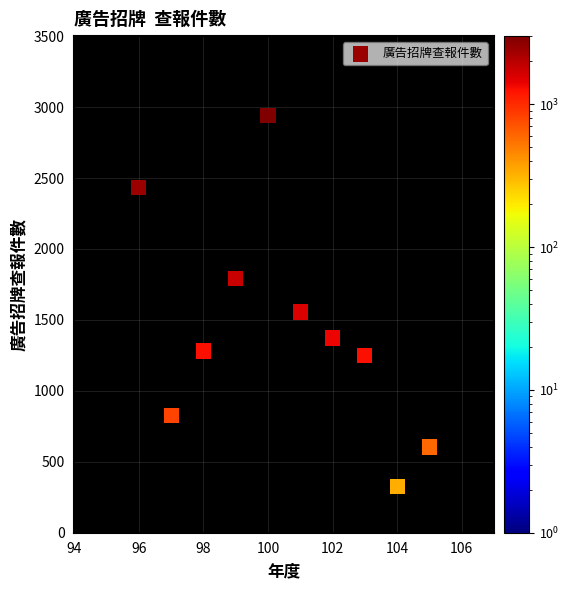

What is the range of X values (max minus min)?

9